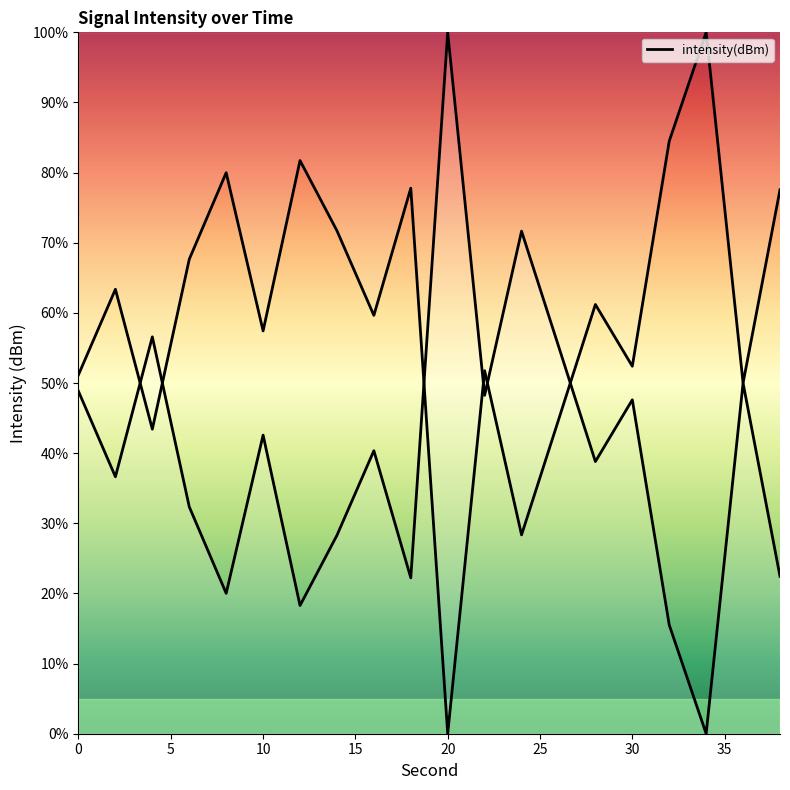

What is the difference between the values at 0 and 15?

16.5